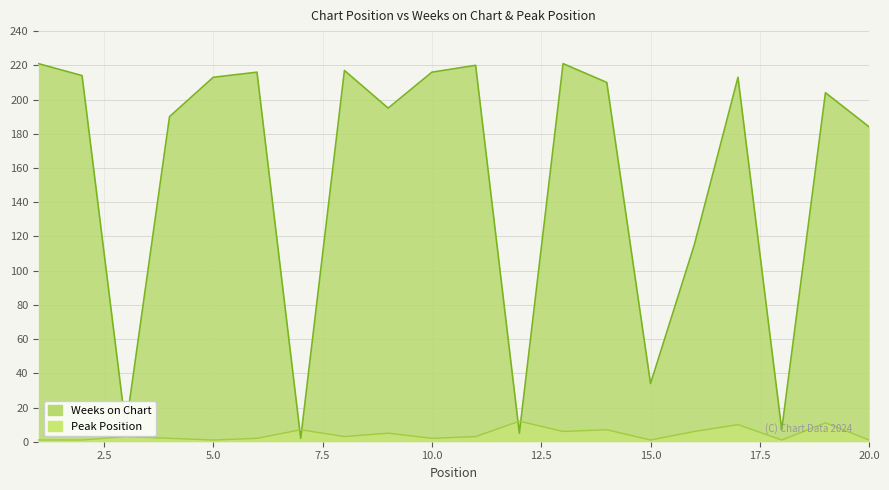

Reading left to right, list all the values displayed in this chart.

Weeks on Chart: 1=221	2=214	3=8	4=190	5=213	6=216	7=2	8=217	9=195	10=216	11=220	12=5	13=221	14=210	15=34	16=115	17=213	18=7	19=204	20=184
Peak Position: 1=1	2=1	3=3	4=2	5=1	6=2	7=7	8=3	9=5	10=2	11=3	12=12	13=6	14=7	15=1	16=6	17=10	18=1	19=11	20=1